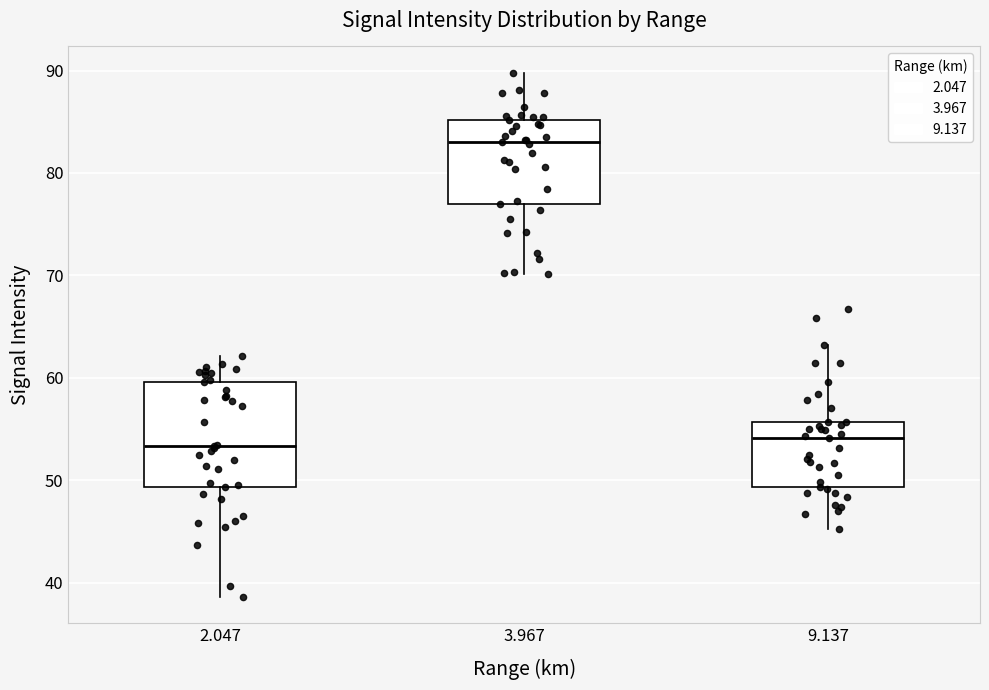

Reading left to right, transcribe this box plot: for each box, give where its median line is, the range the box spans, and where its two whiskers end, as read against the y-axis. The values are not printed on the chart, so give them approximately, as read against the axis.

2.047: median 53, box 49 to 60, whiskers 39 to 62
3.967: median 83, box 77 to 85, whiskers 70 to 90
9.137: median 54, box 49 to 56, whiskers 45 to 63